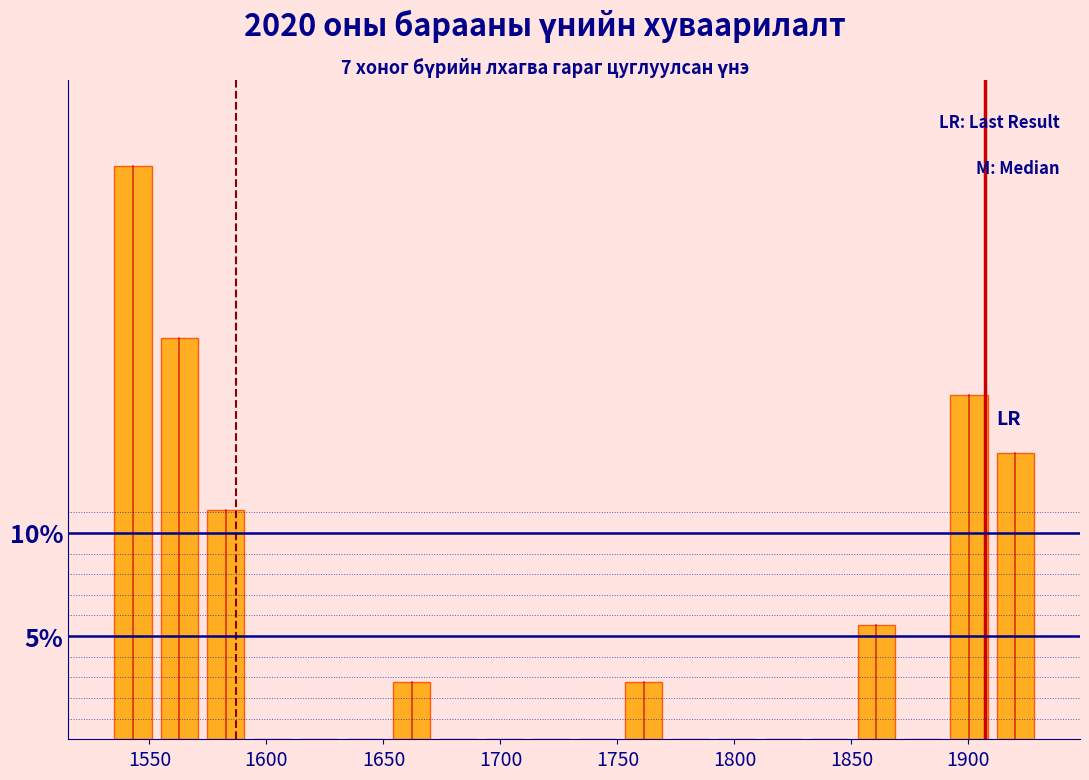

Read against the x-axis, roughly where is the centre of the tallest bar?

1545